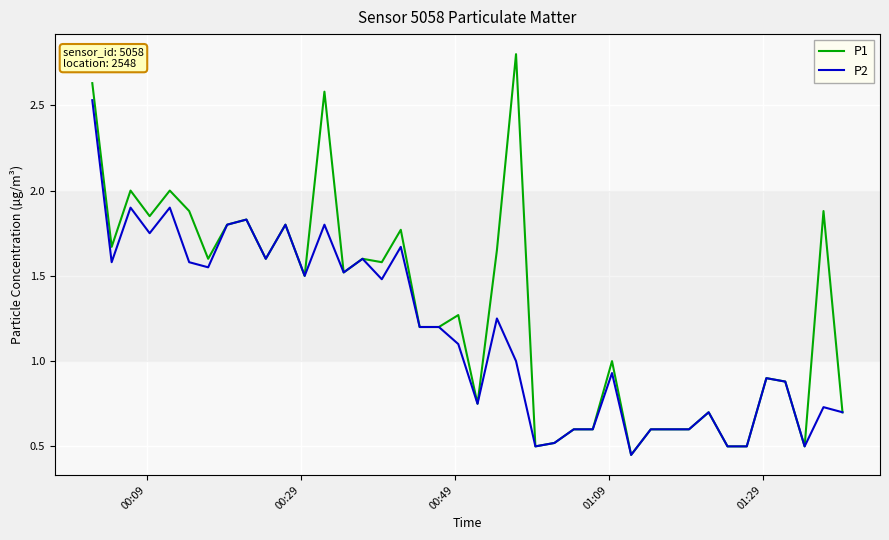

List the series in order of their overall mean, highest first.

P1, P2